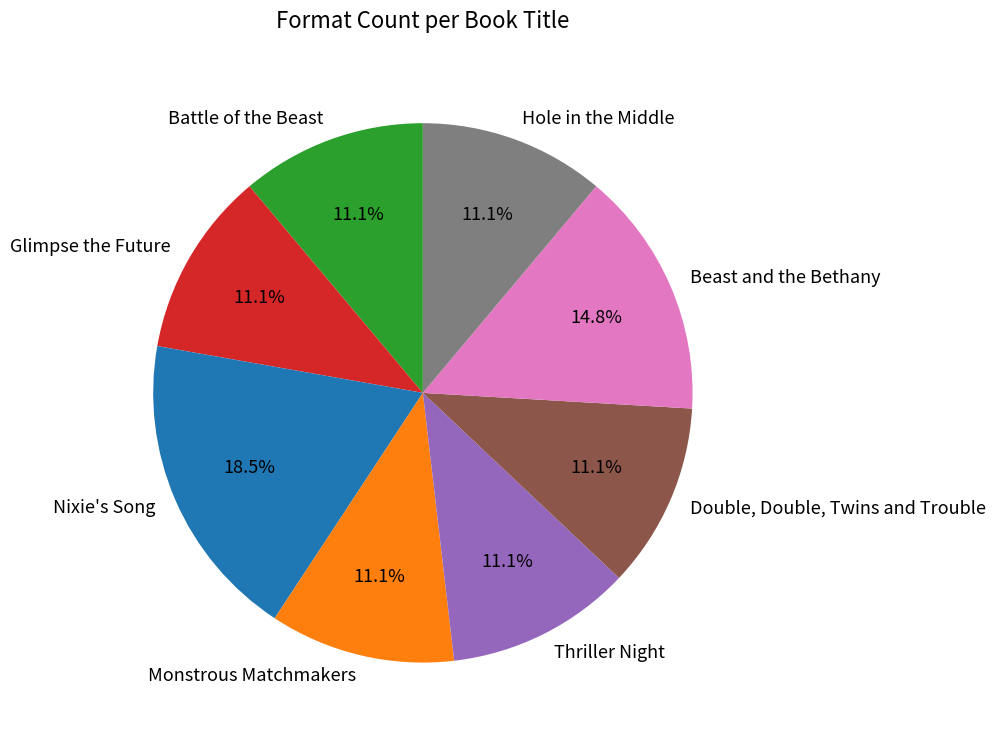

The Nixie's Song slice represents 26% of the pie. True or false?

False